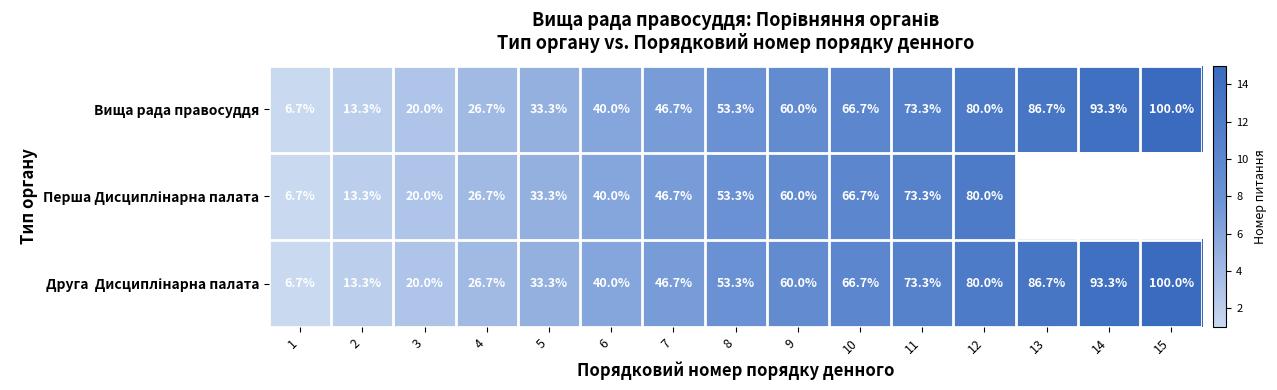

What is the total value across all series at 4?

80.1